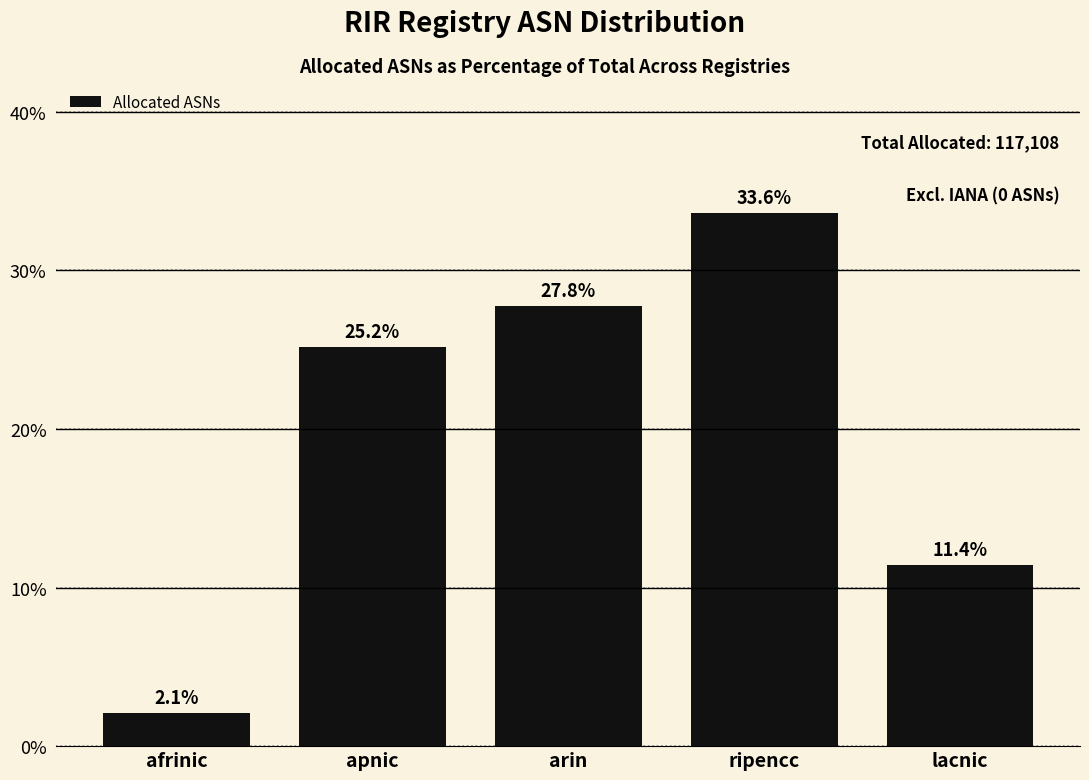

Reading right to left, list all the values displayed in this chart.

11.4	33.6	27.8	25.2	2.1